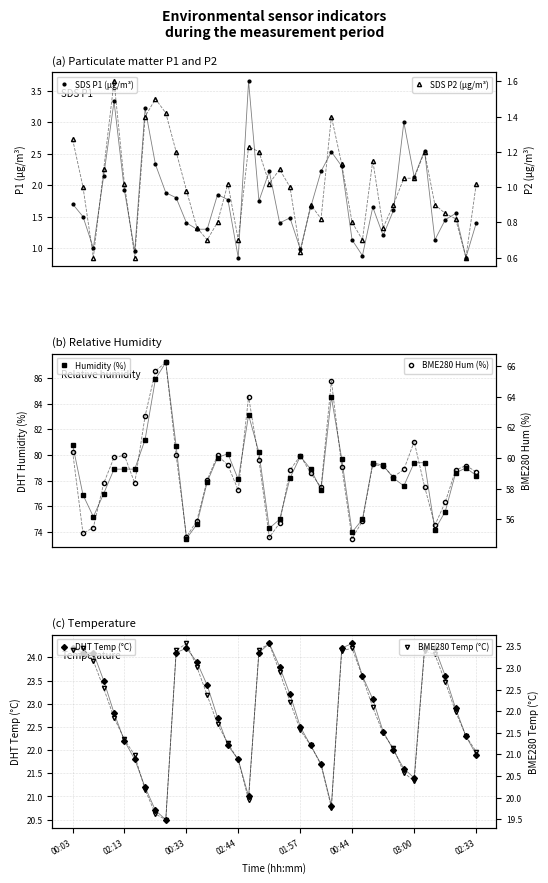

What is the approximate value of SDS P2 (µg/m³) at 02:13?

1.0